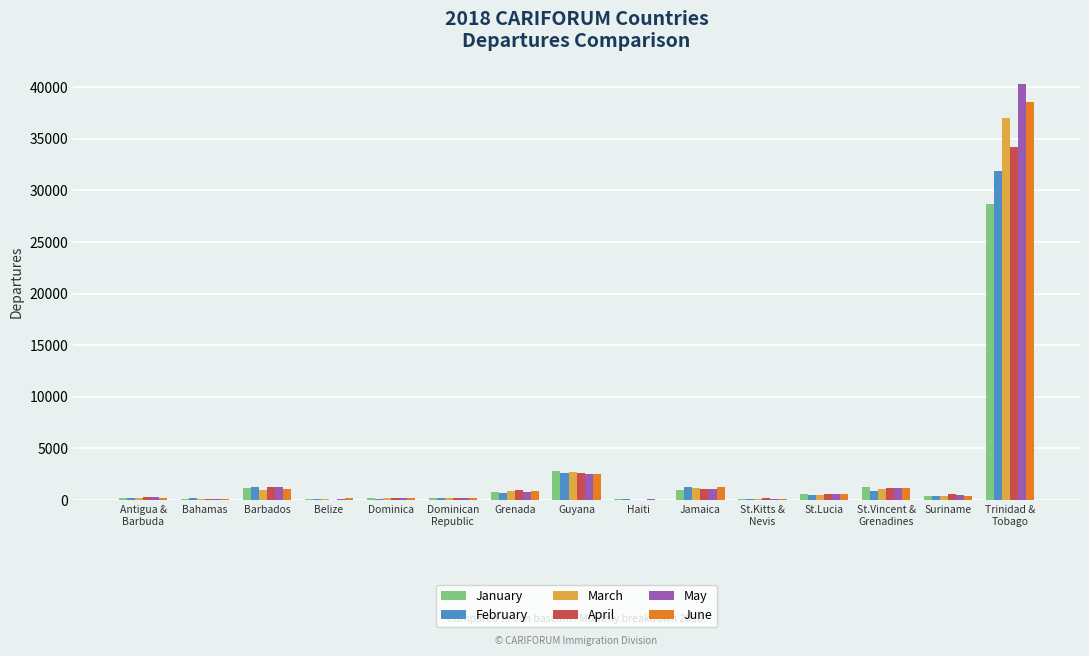

What is the sum of all February values?

40314